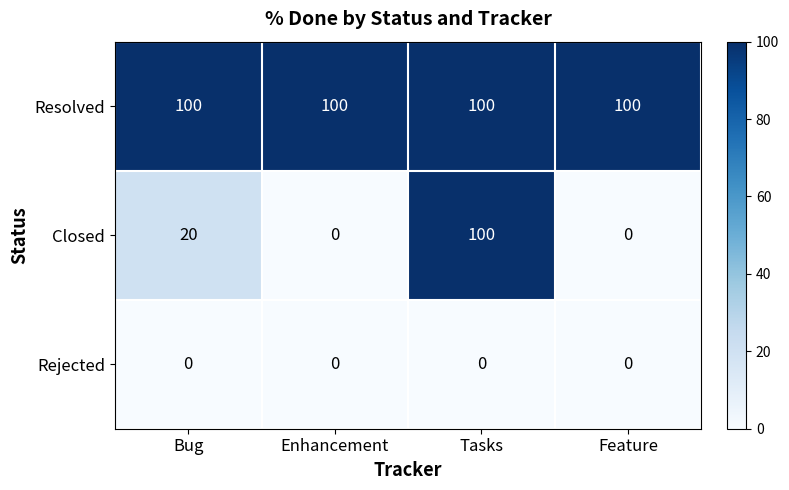

Which series has the widest spread of values?

Closed